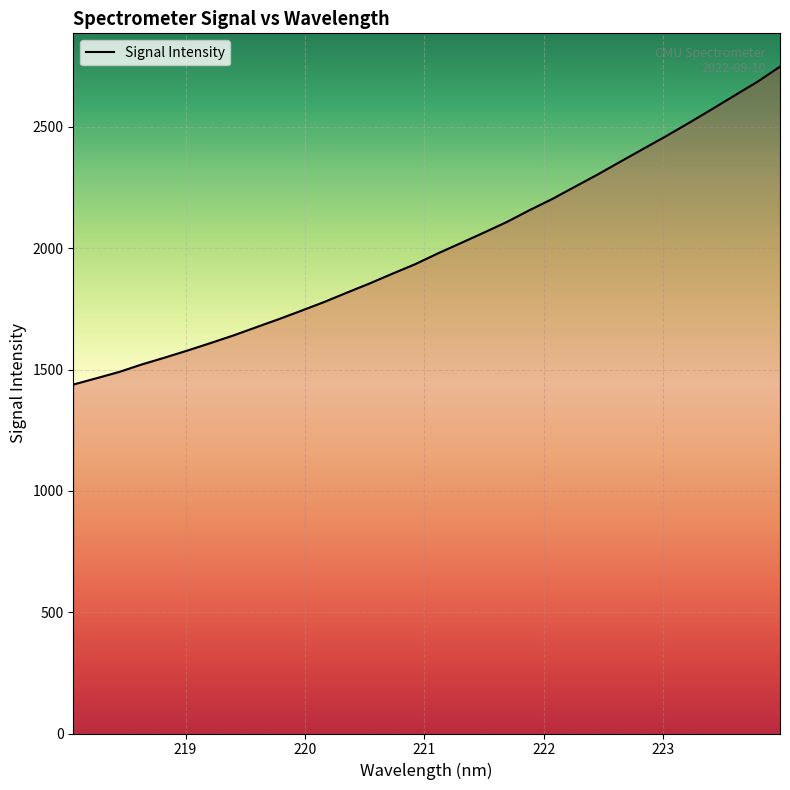

How many lines are shown in the chart?

1